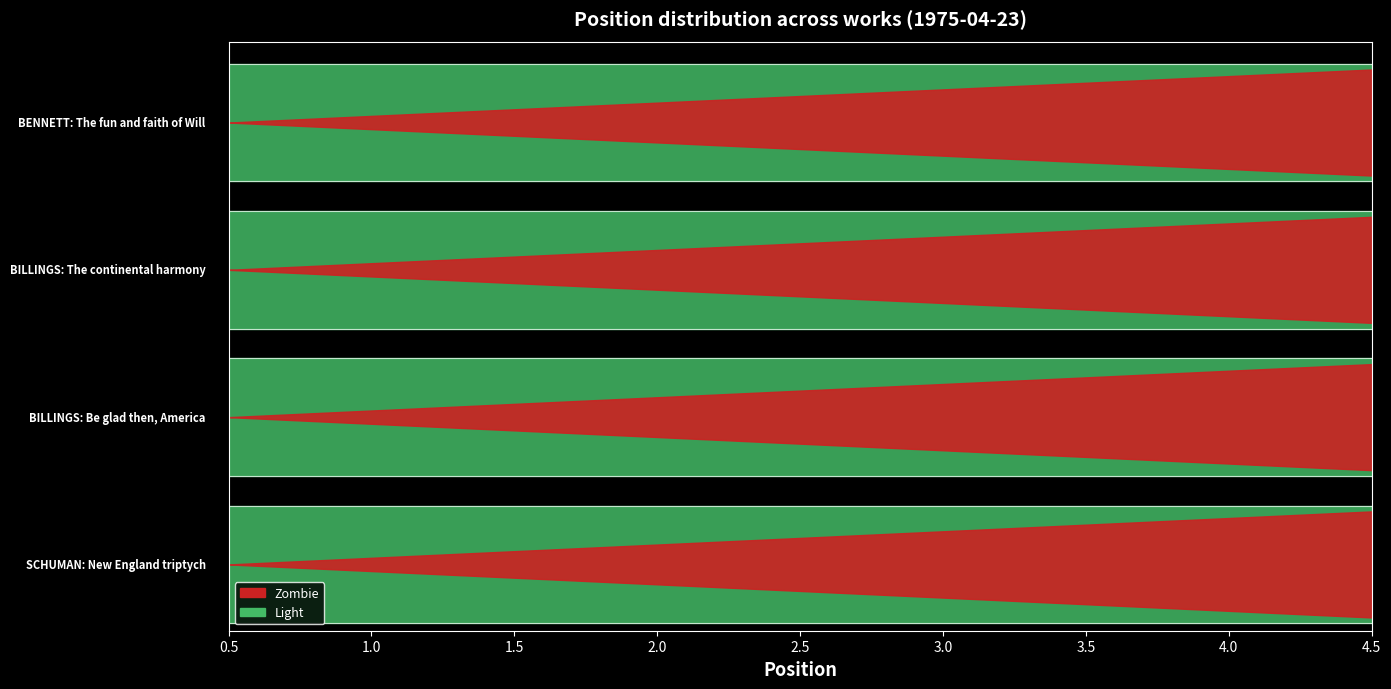

Does the chart display data point markers on the line(s)?

No